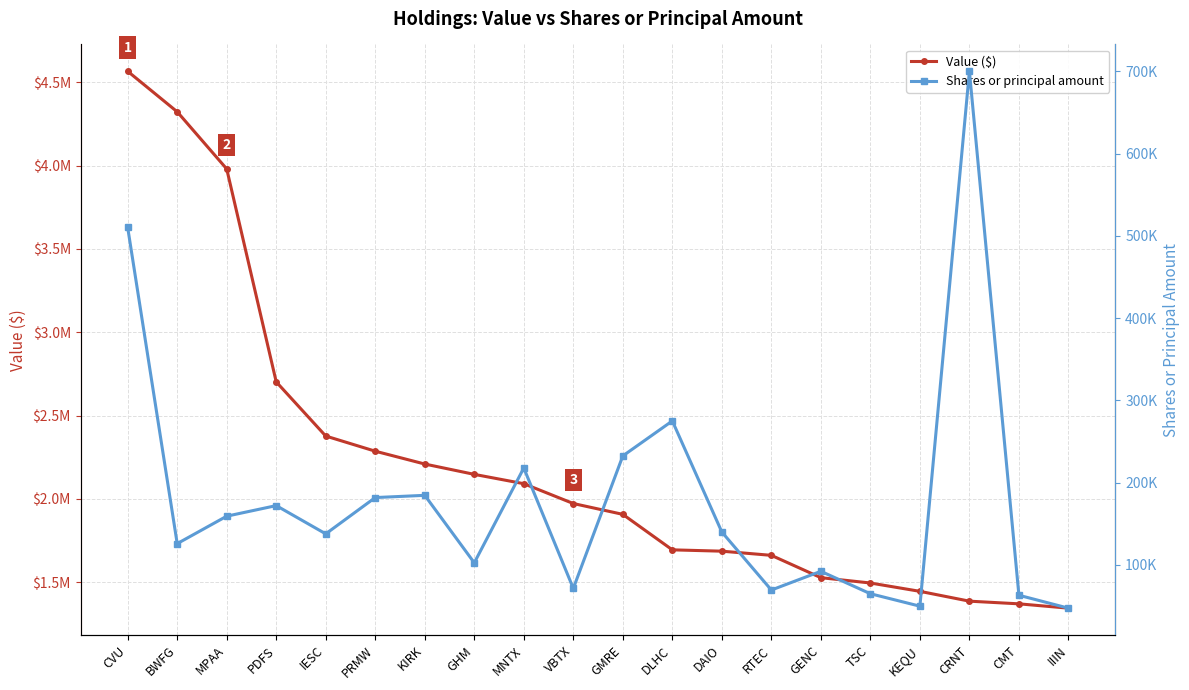

What is the label of the 4th point from the right?

KEQU